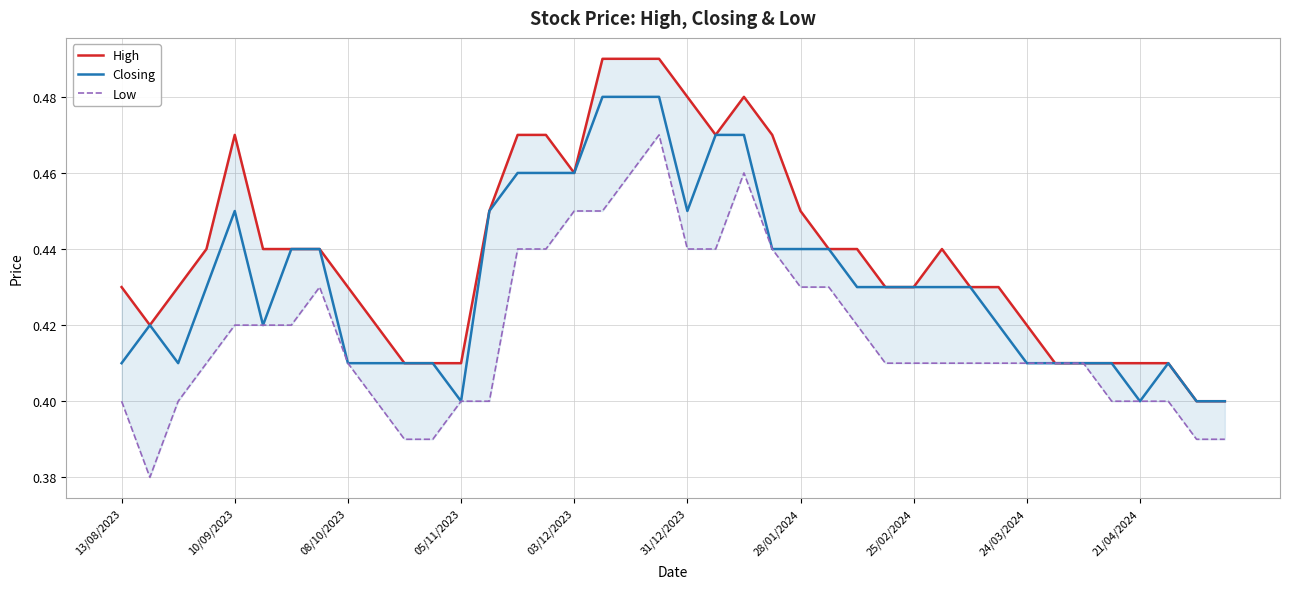

Is it true that High equals 0.4 at 33?

True